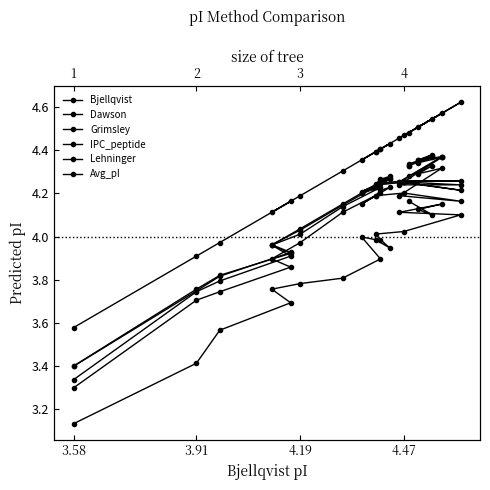

Rank the series by their maximum value, from highest to lowest.

Bjellqvist, Dawson, Avg_pI, IPC_peptide, Lehninger, Grimsley